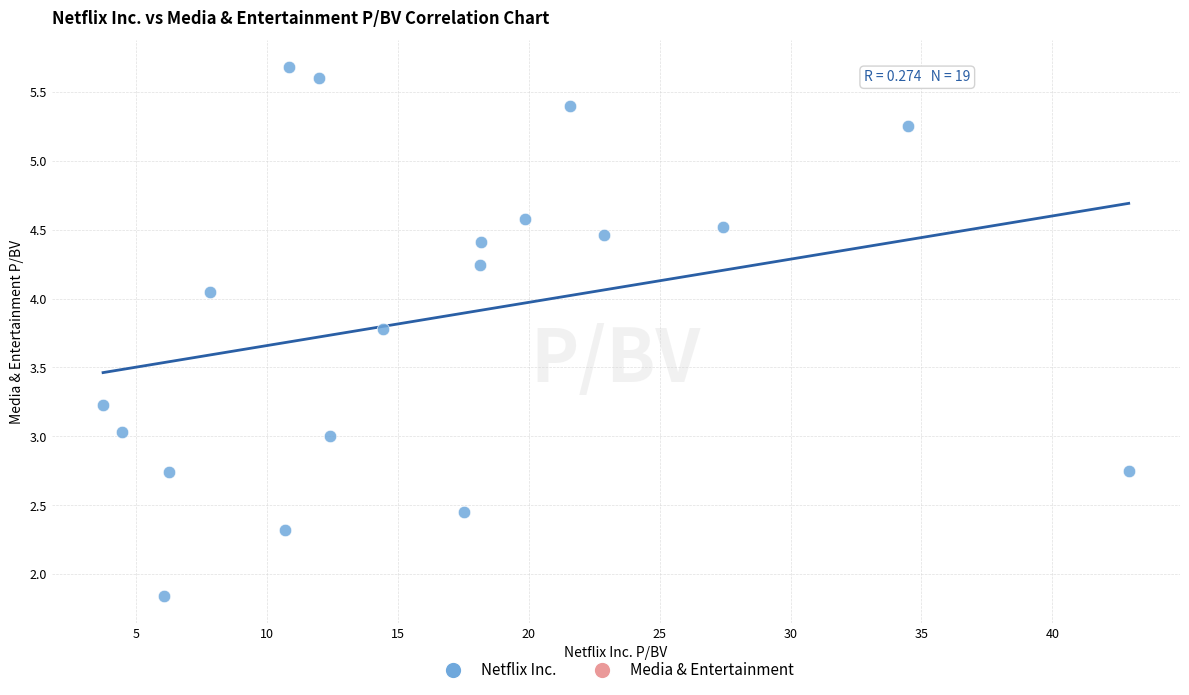

What is the range of Y values (max minus min)?

3.8